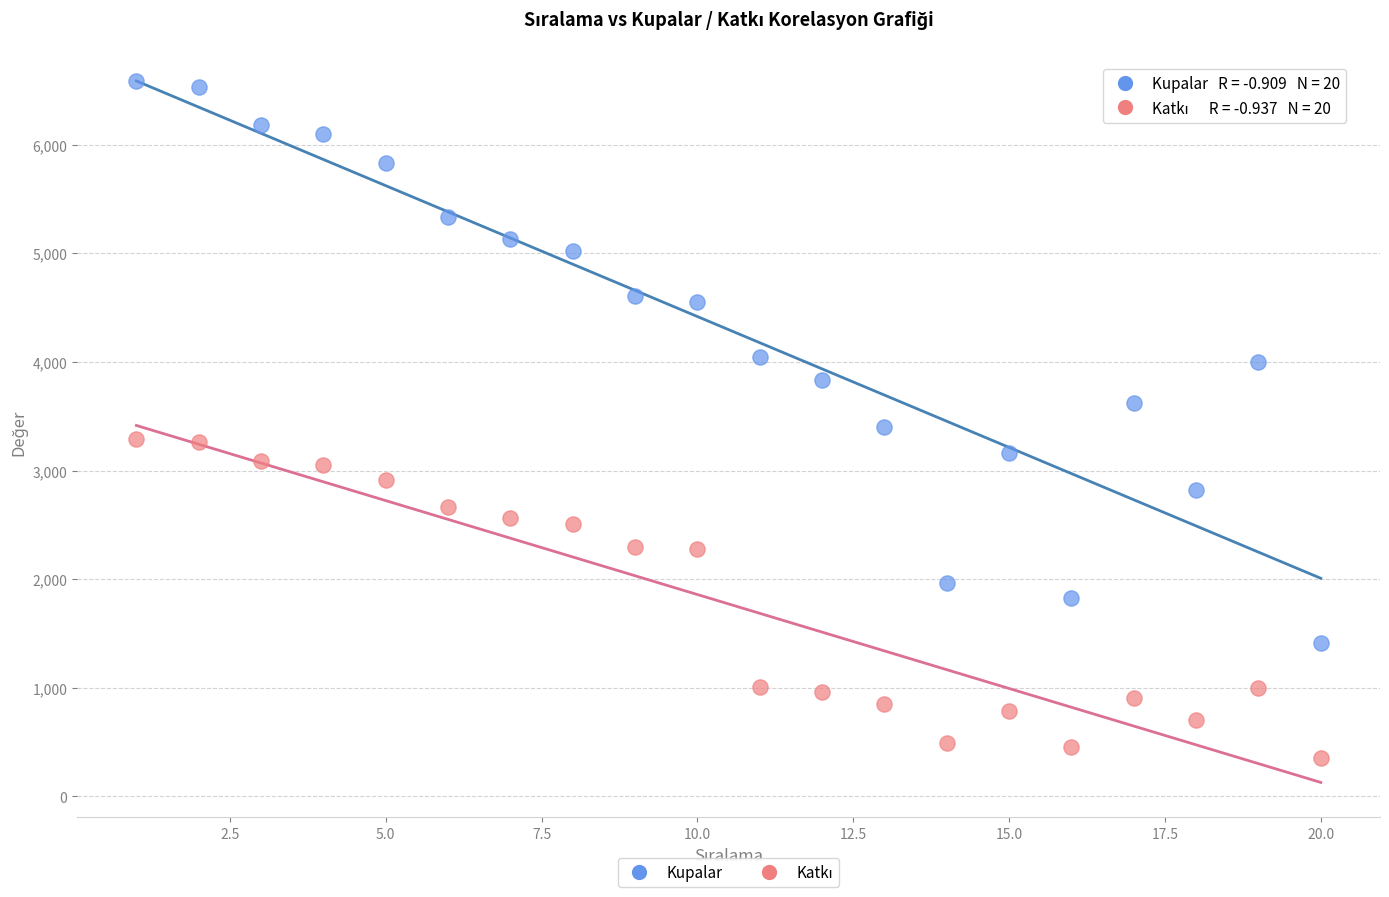

Across all data points, what is the range of Y values (max minus min)?

6230